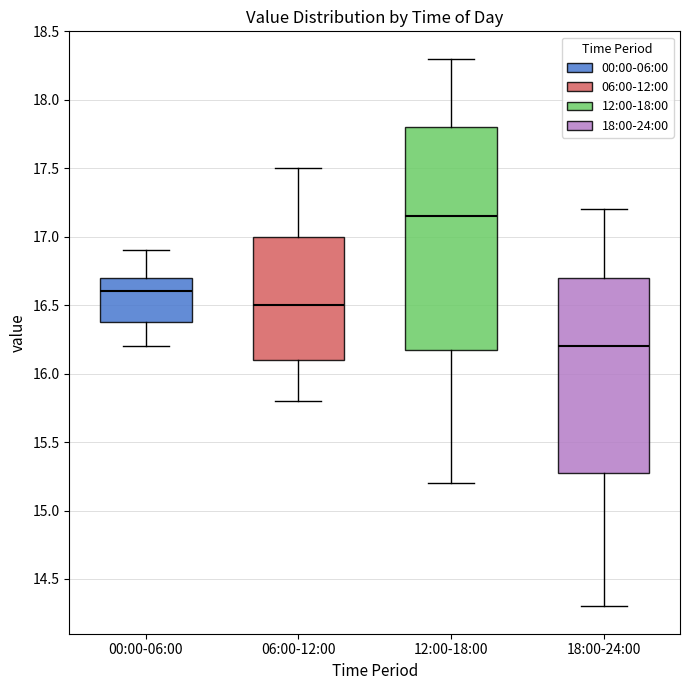

Where does the median line of the box for 06:00-12:00 sit on the y-axis? The values are not printed on the chart, so give them approximately, as read against the axis.

16.50